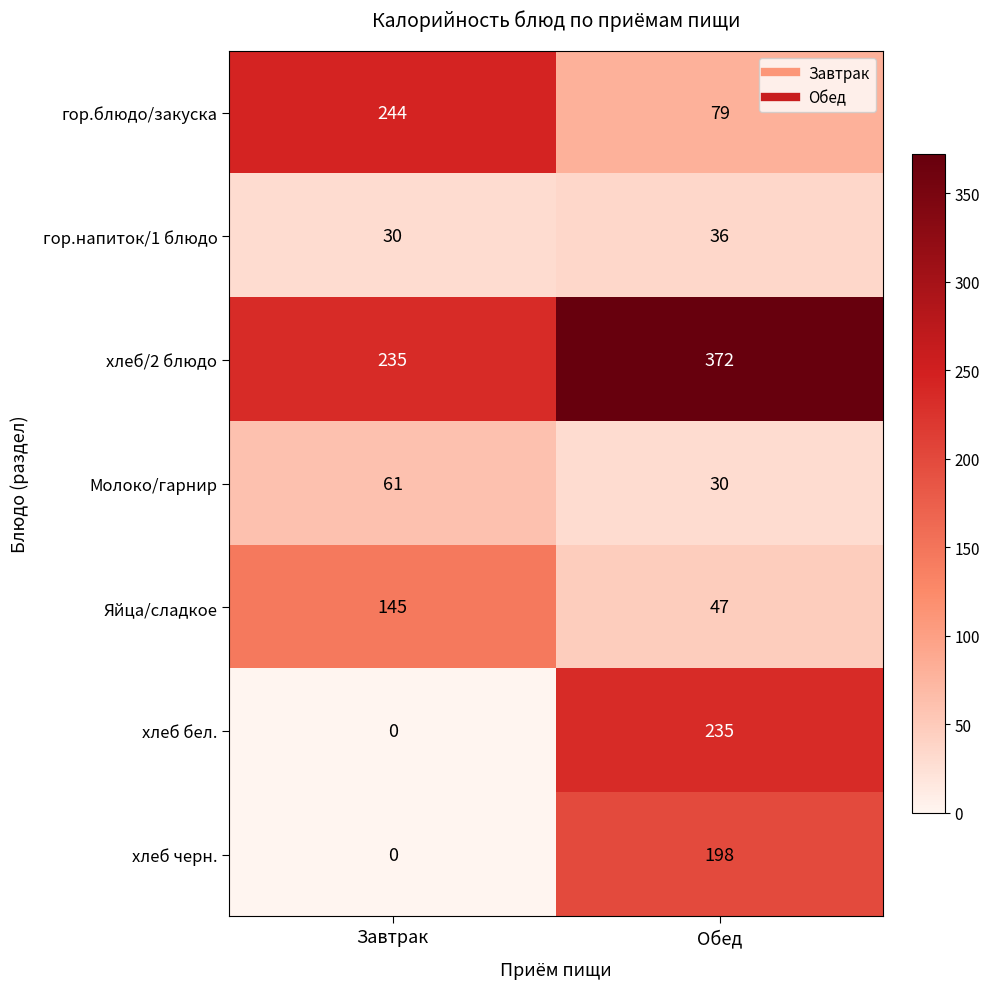

Where is хлеб бел. nearest to the value 117?

Завтрак